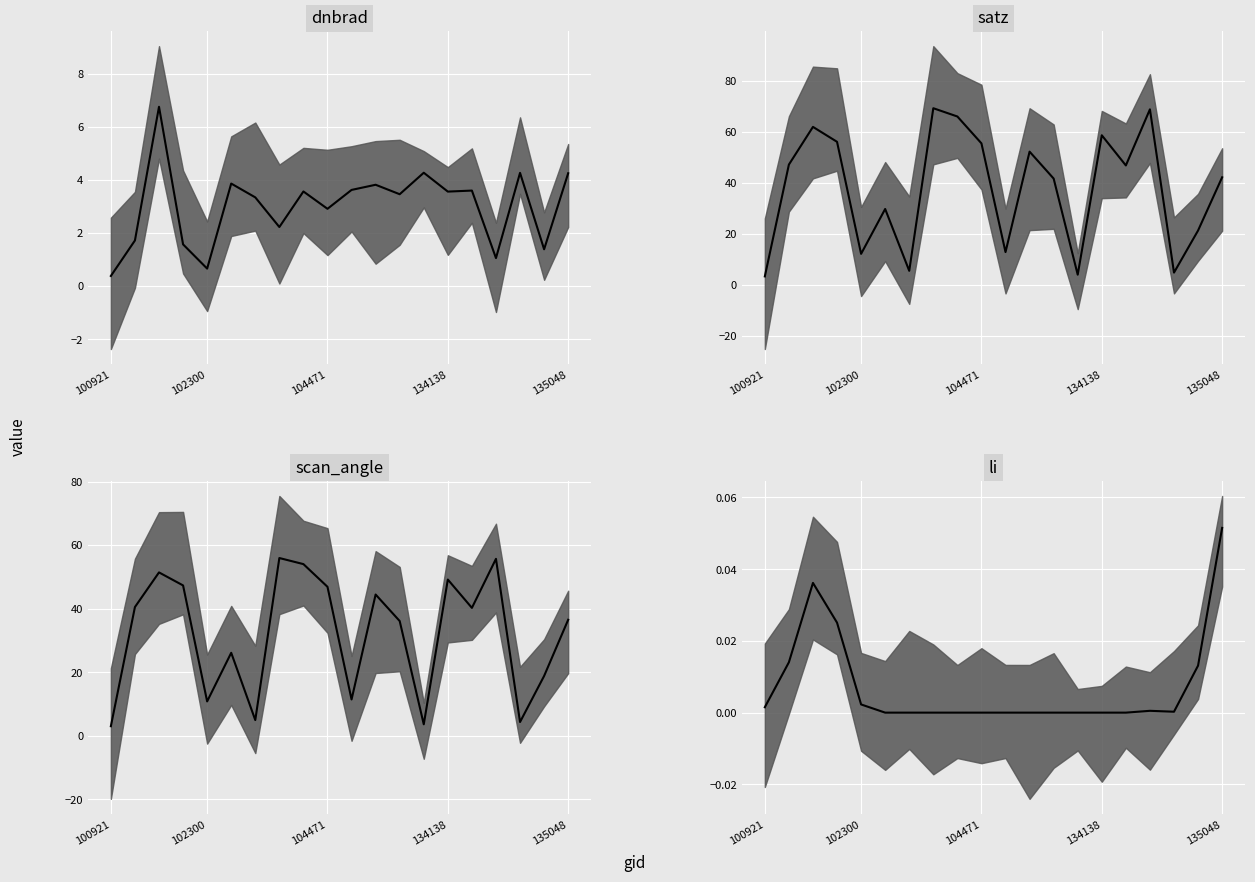

True or false: dnbrad median has a value of 1.1 at 16.

True